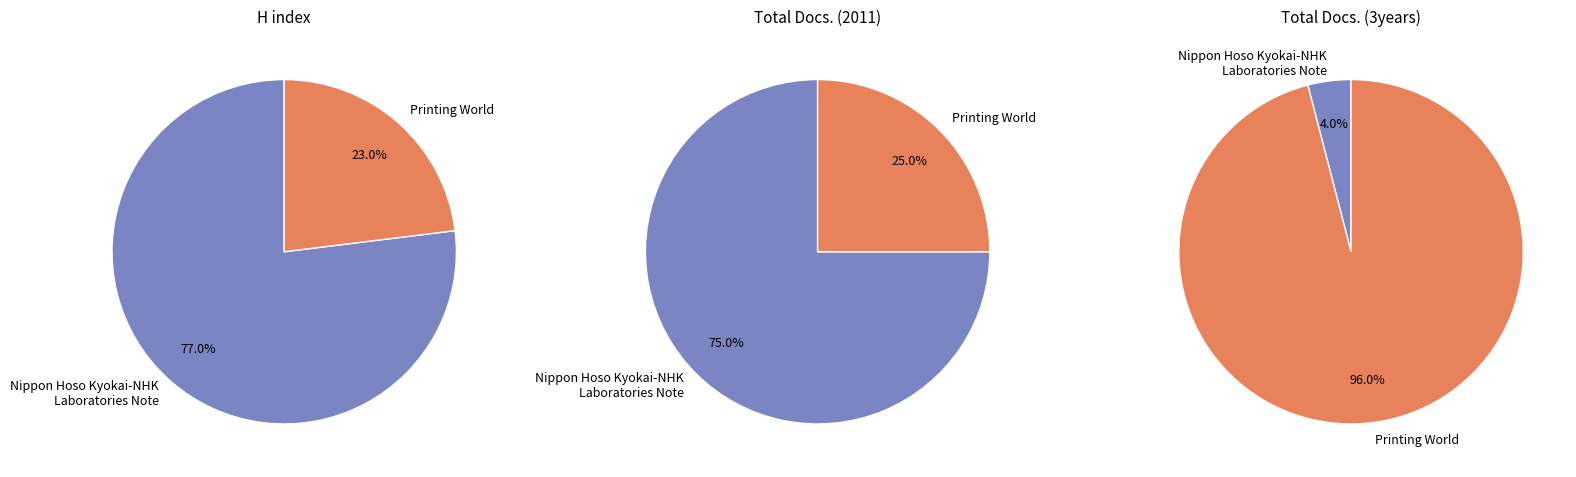

Approximately how many times larger is the value at Printing World compared to Nippon Hoso Kyokai-NHK Laboratories Note?

0.3